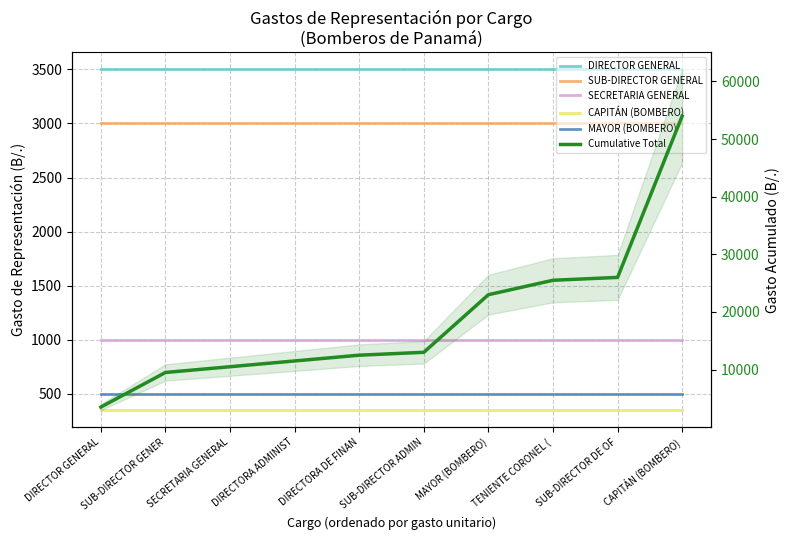

Which label corresponds to the smallest value in the chart?

DIRECTOR GENERAL